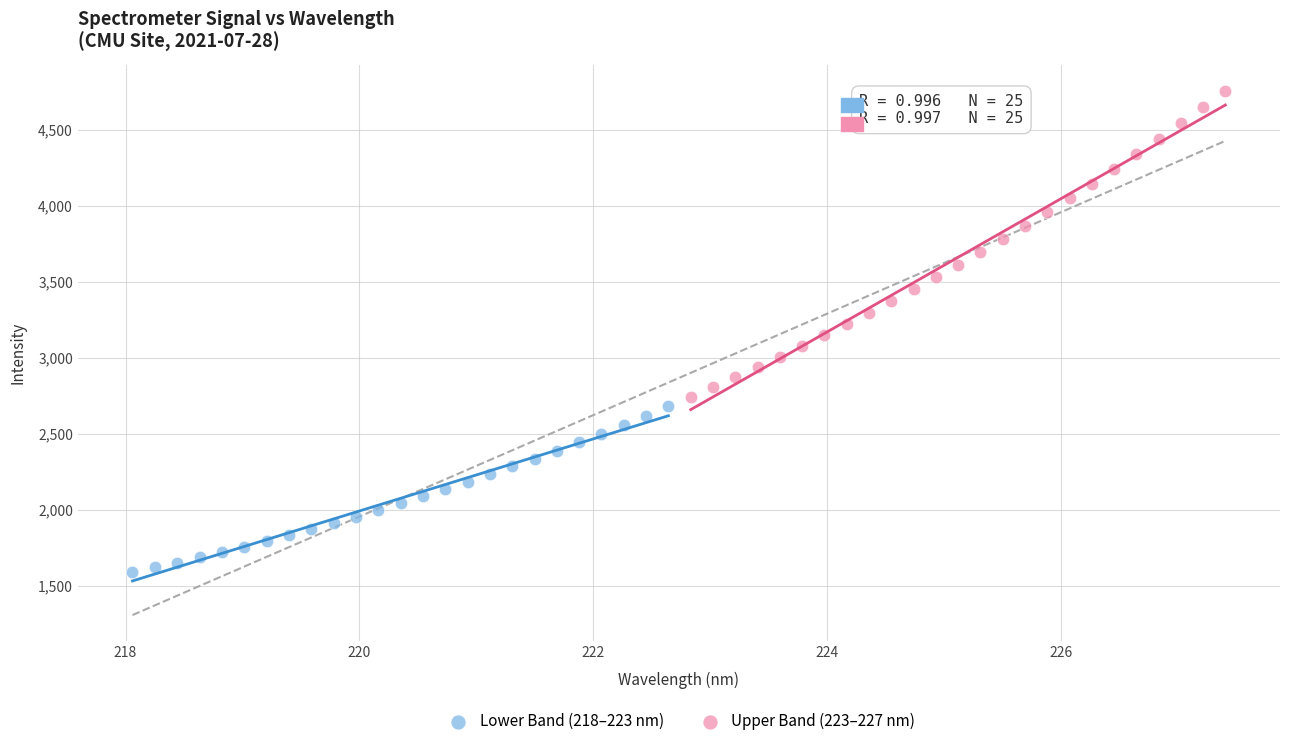

Which series has the largest Y range (max minus min)?

Upper Band (223–227 nm)